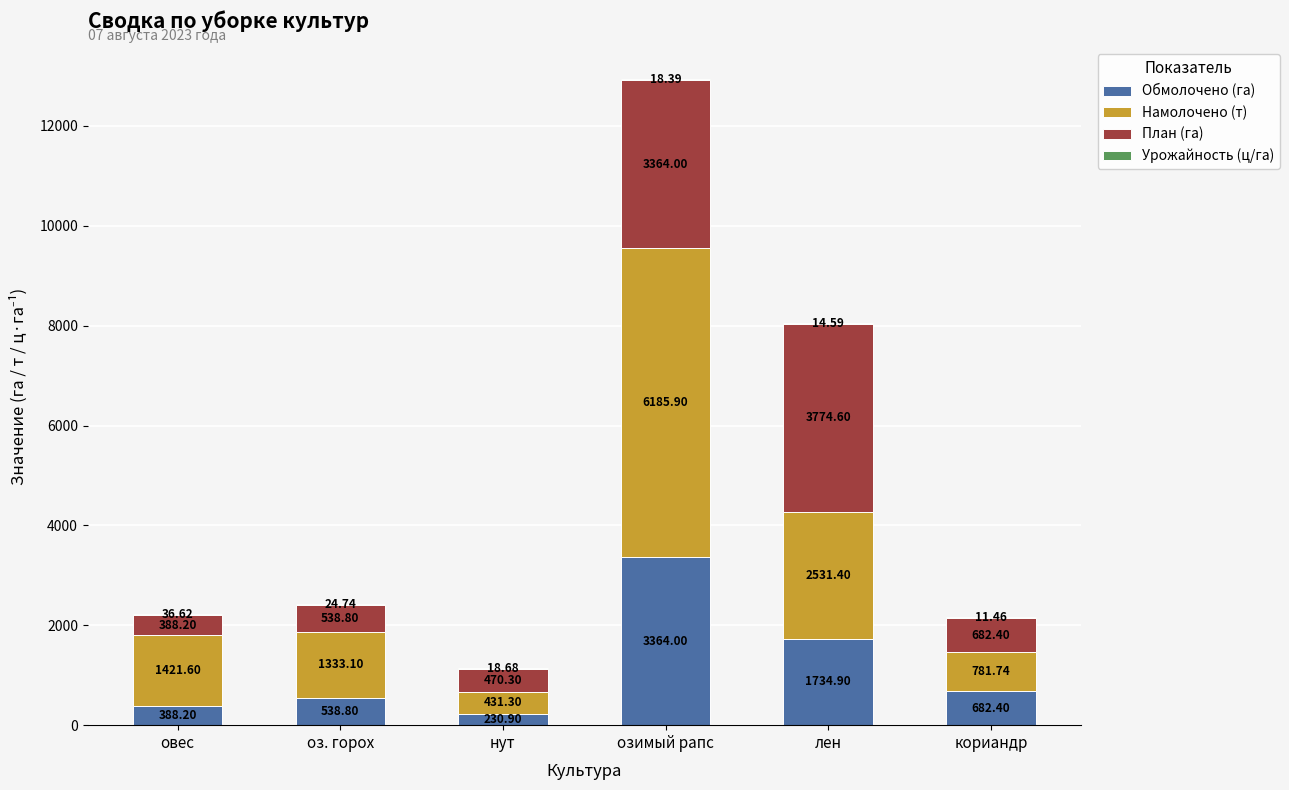

What is the total value across all series at озимый рапс?

12932.3